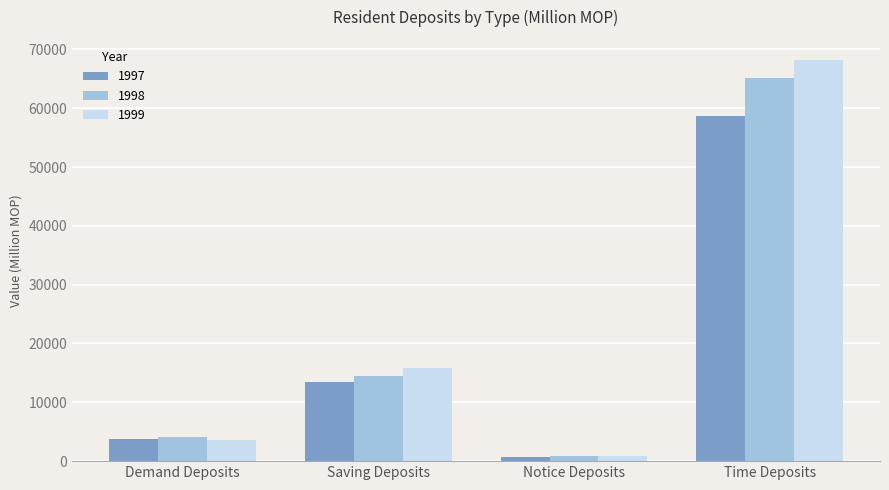

Which series has the widest spread of values?

1999